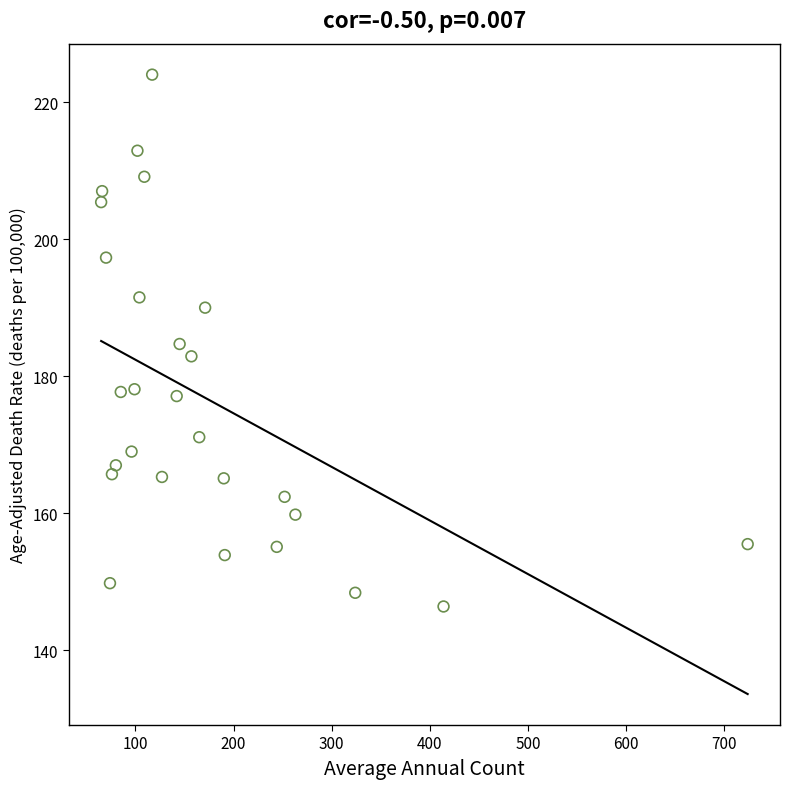

What is the range of Y values (max minus min)?

77.6